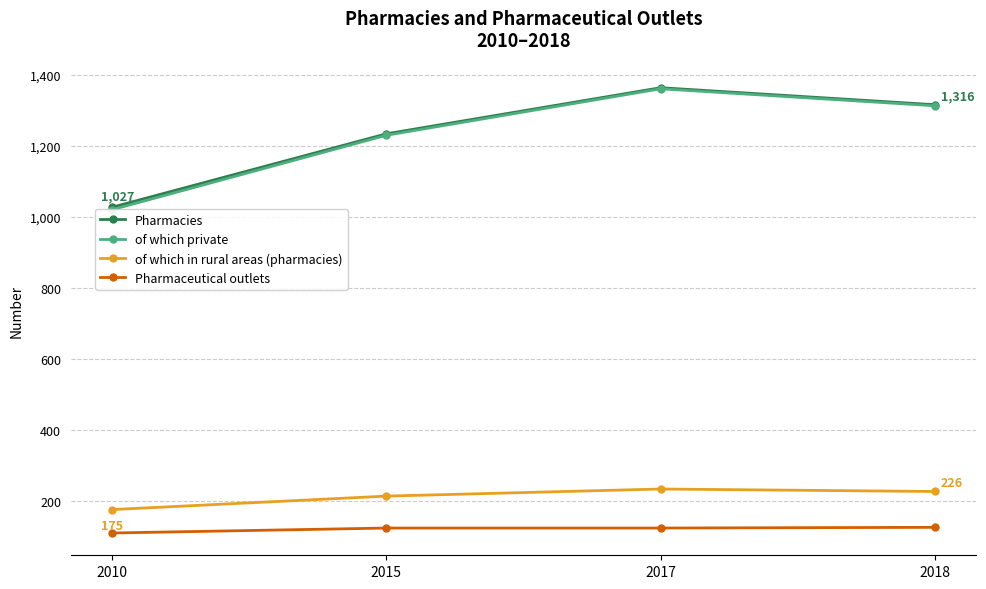

At which category does of which in rural areas (pharmacies) reach its first local peak?

2017